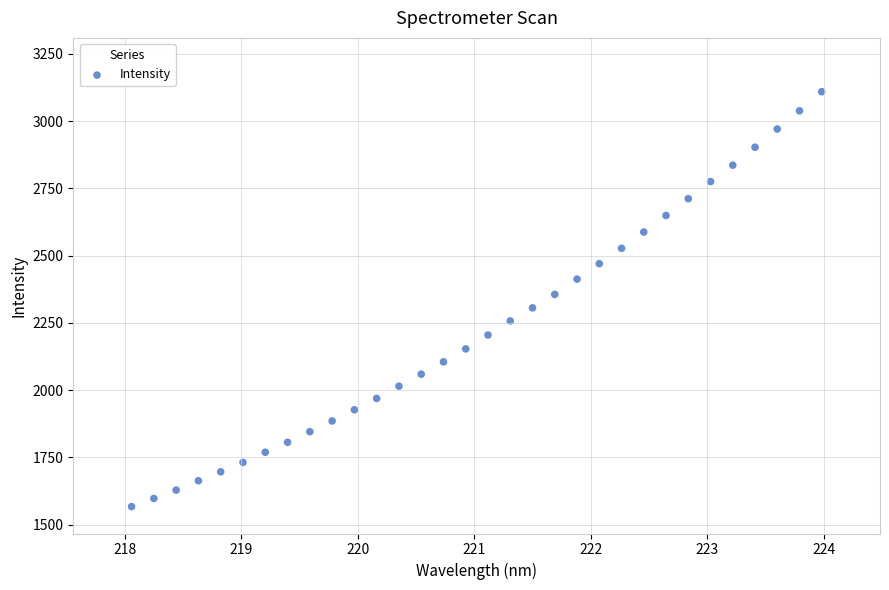

What is the range of Y values (max minus min)?

1541.4